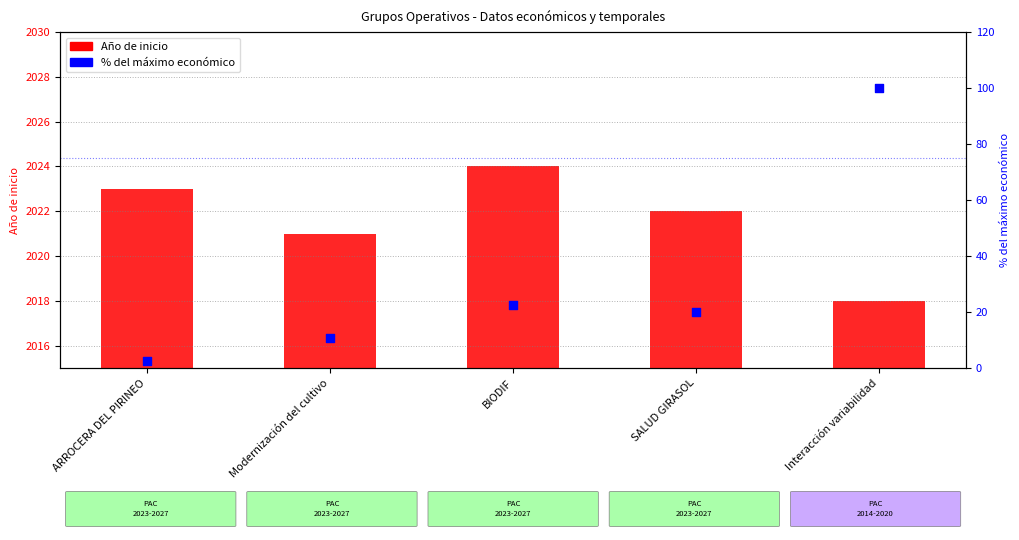

Which series contains the highest Y value?

Año de inicio